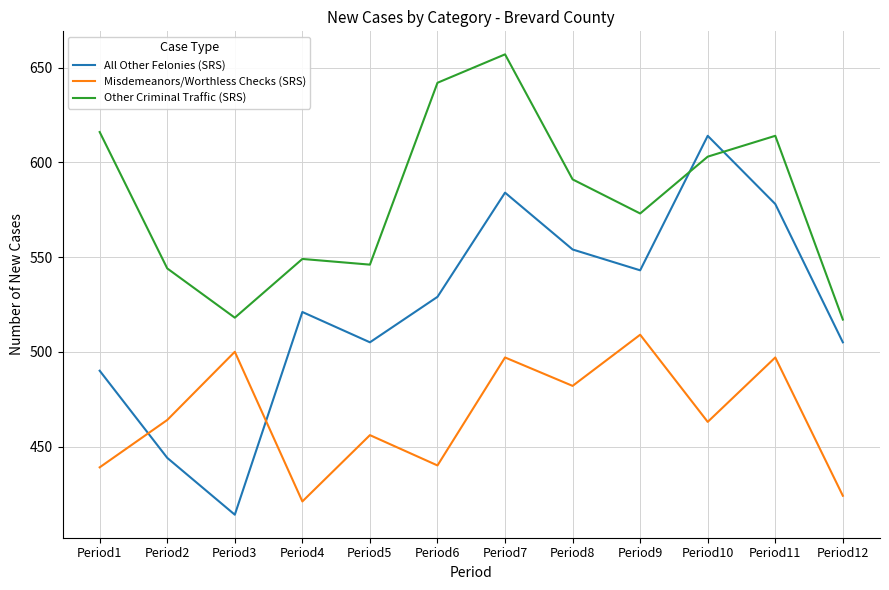

Which series changed the most between Period2 and Period5?

All Other Felonies (SRS)